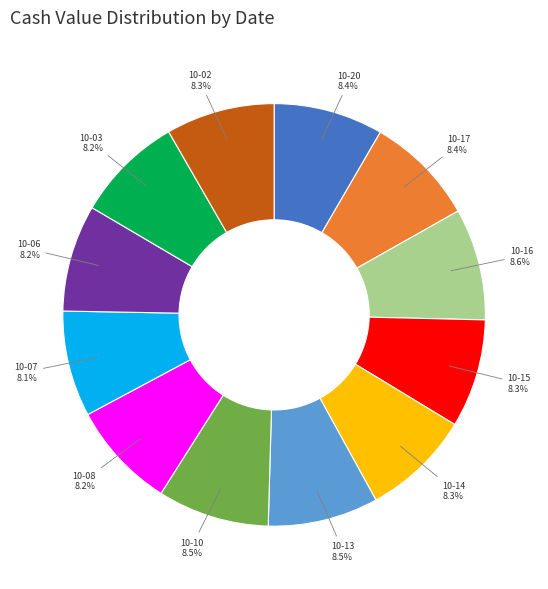

Does any single category account for the majority?

No